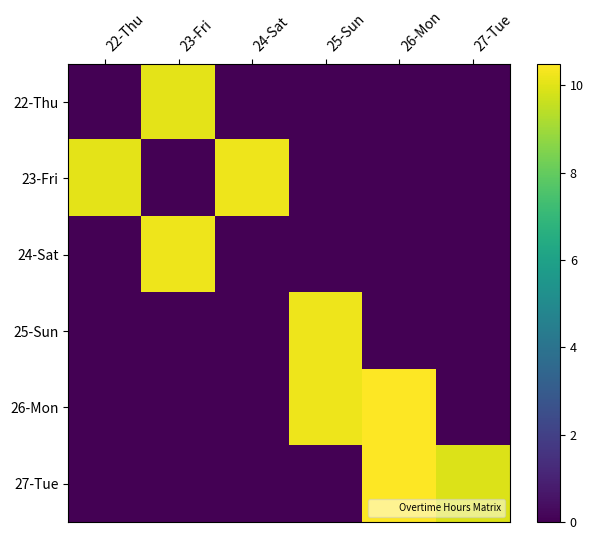

Reading right to left, transcribe all the data shown in this chart.

22-Thu: 27-Tue=0.0	26-Mon=0.0	25-Sun=0.0	24-Sat=0.0	23-Fri=10.1	22-Thu=0.0
23-Fri: 27-Tue=0.0	26-Mon=0.0	25-Sun=0.0	24-Sat=10.2	23-Fri=0.0	22-Thu=10.1
24-Sat: 27-Tue=0.0	26-Mon=0.0	25-Sun=0.0	24-Sat=0.0	23-Fri=10.2	22-Thu=0.0
25-Sun: 27-Tue=0.0	26-Mon=0.0	25-Sun=10.2	24-Sat=0.0	23-Fri=0.0	22-Thu=0.0
26-Mon: 27-Tue=0.0	26-Mon=10.5	25-Sun=10.2	24-Sat=0.0	23-Fri=0.0	22-Thu=0.0
27-Tue: 27-Tue=9.9	26-Mon=10.5	25-Sun=0.0	24-Sat=0.0	23-Fri=0.0	22-Thu=0.0